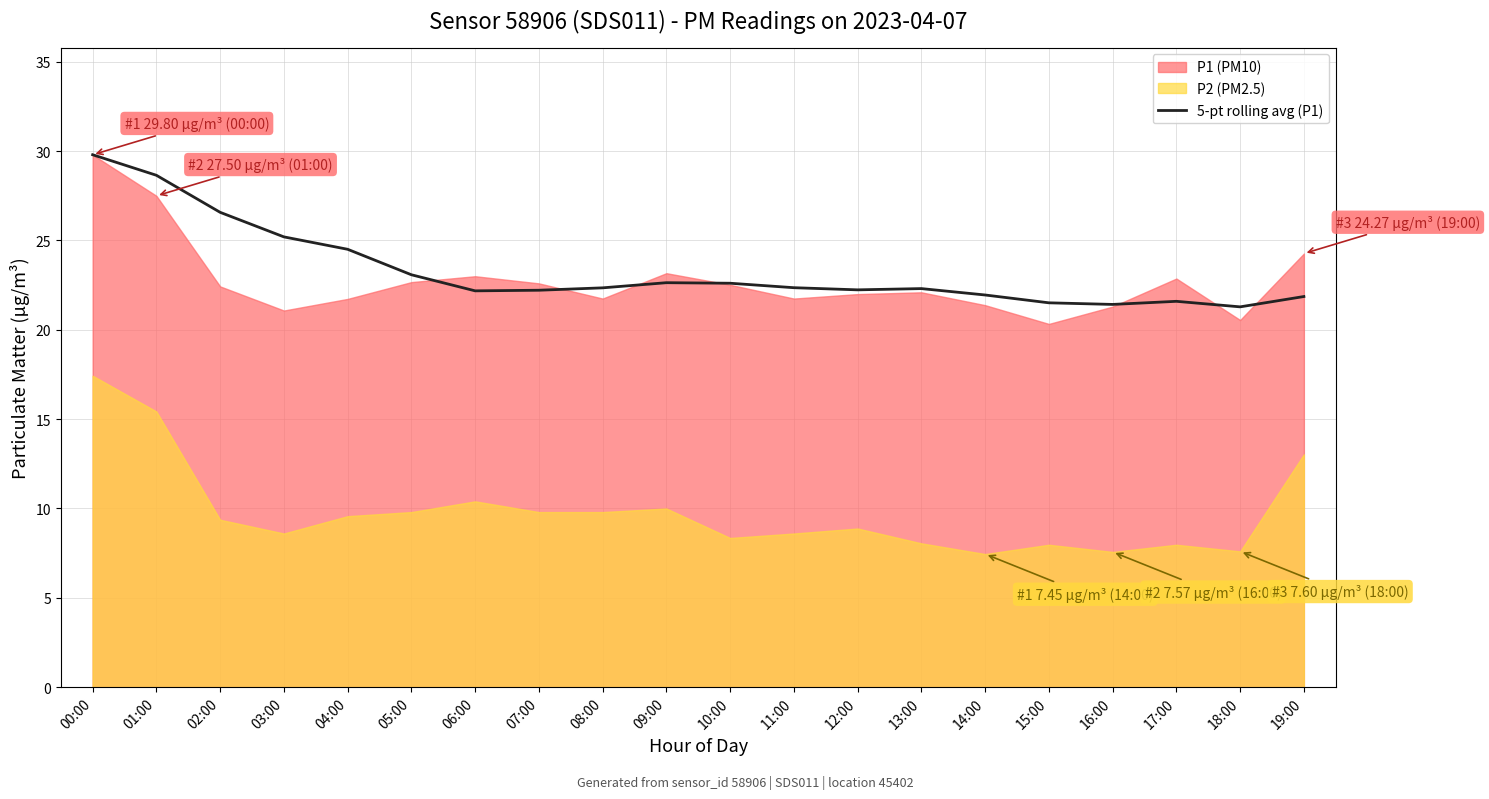

The 5-pt rolling avg (P1) series shows 21.4 at 16:00. True or false?

True